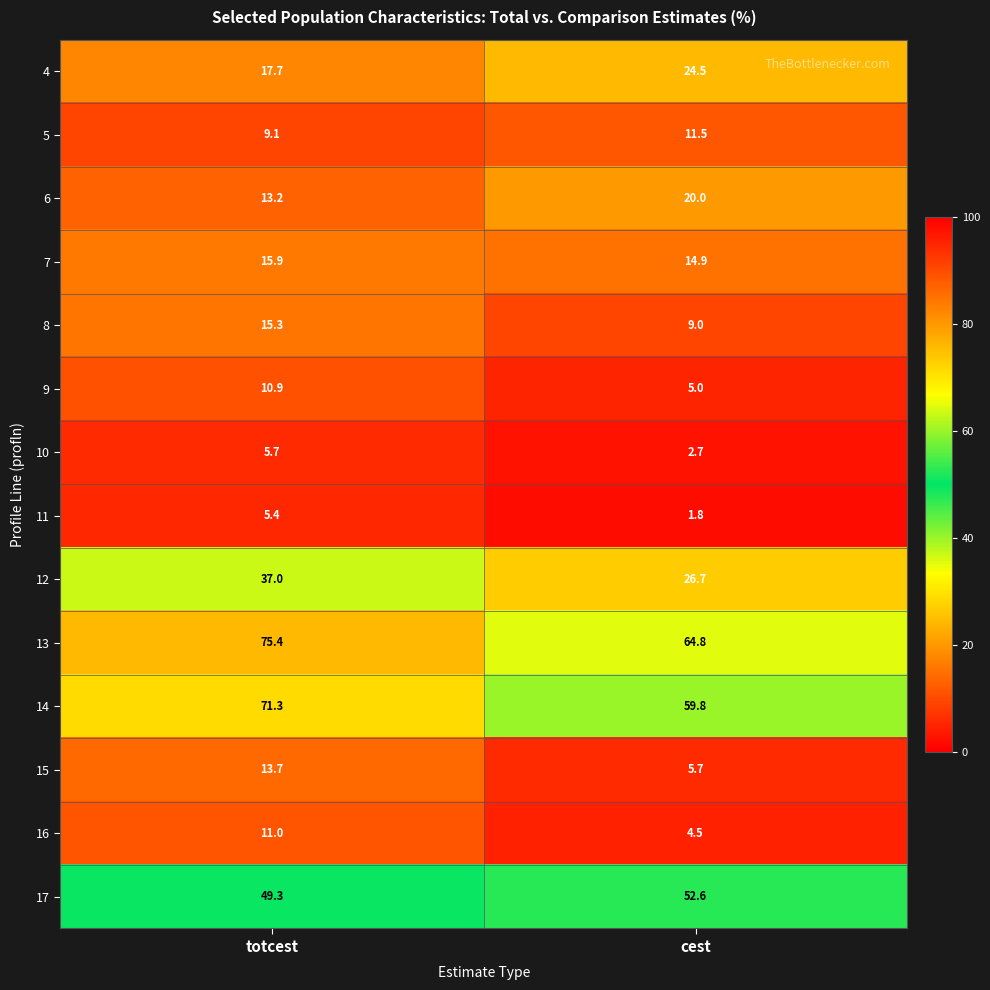

Rank the series at totcest from highest to lowest value.

13, 14, 17, 12, 4, 7, 8, 15, 6, 16, 9, 5, 10, 11